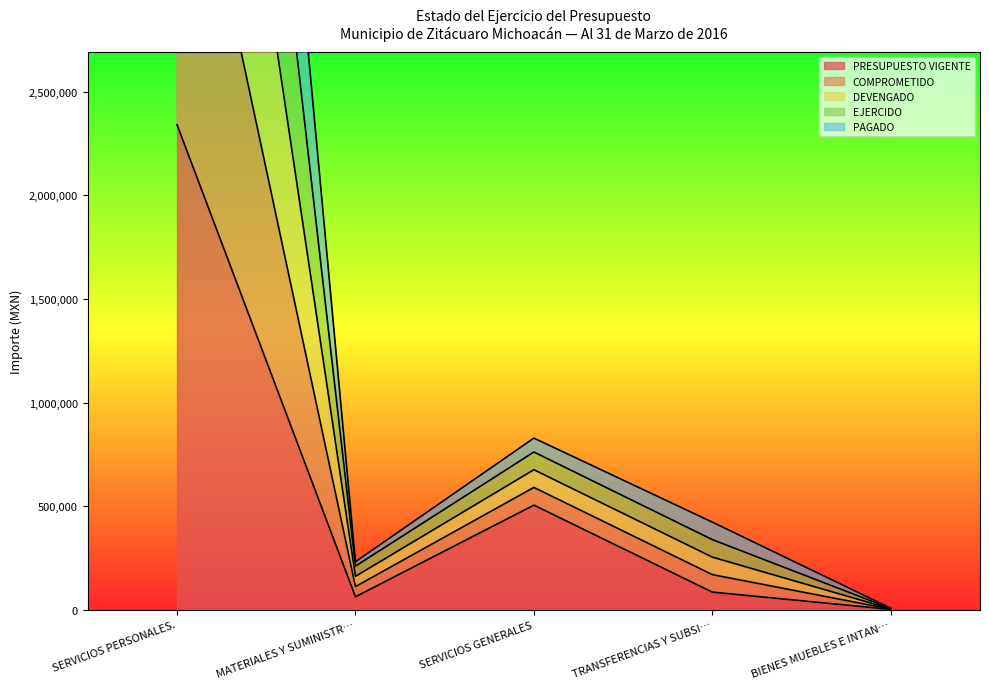

True or false: PRESUPUESTO VIGENTE has a value of 62257.6 at MATERIALES Y SUMINISTR….

True